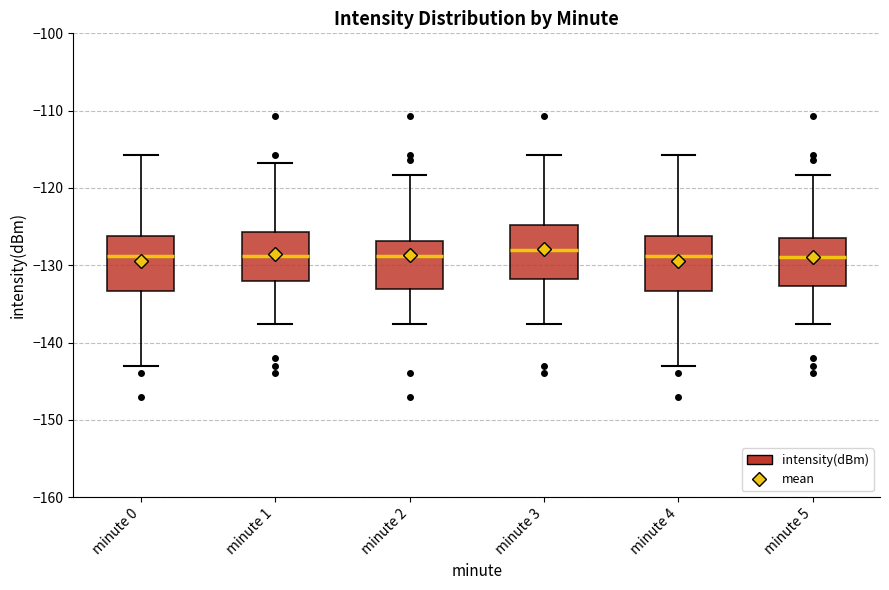

Reading left to right, transcribe this box plot: for each box, give where its median line is, the range the box spans, and where its two whiskers end, as read against the y-axis. The values are not printed on the chart, so give them approximately, as read against the axis.

minute 0: median -129, box -133 to -126, whiskers -143 to -116
minute 1: median -129, box -132 to -126, whiskers -138 to -117
minute 2: median -129, box -133 to -127, whiskers -138 to -118
minute 3: median -128, box -132 to -125, whiskers -138 to -116
minute 4: median -129, box -133 to -126, whiskers -143 to -116
minute 5: median -129, box -133 to -127, whiskers -138 to -118